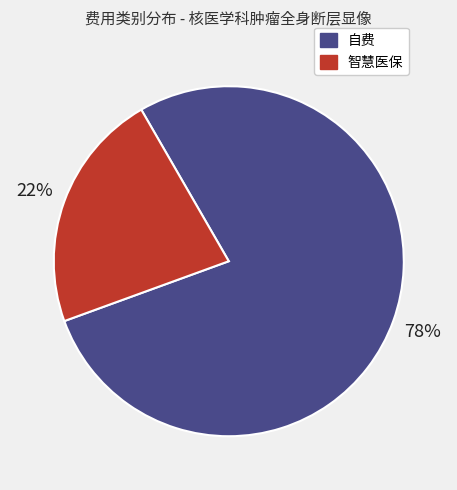

The 自费 slice represents 78% of the pie. True or false?

True